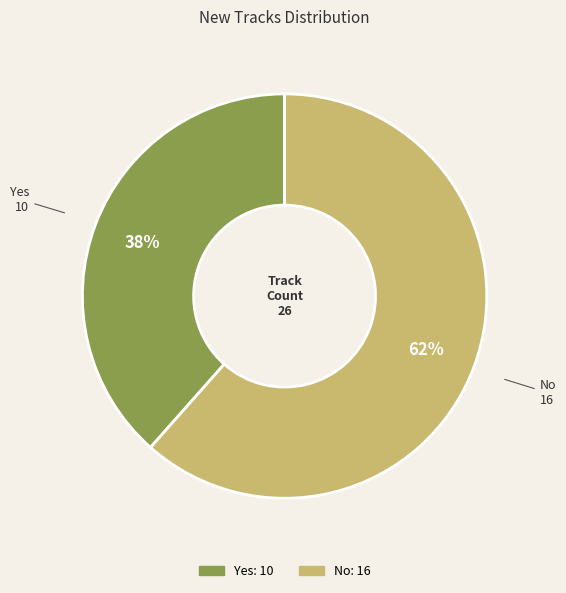

What is the ratio of the value at Yes to the value at No?

0.6